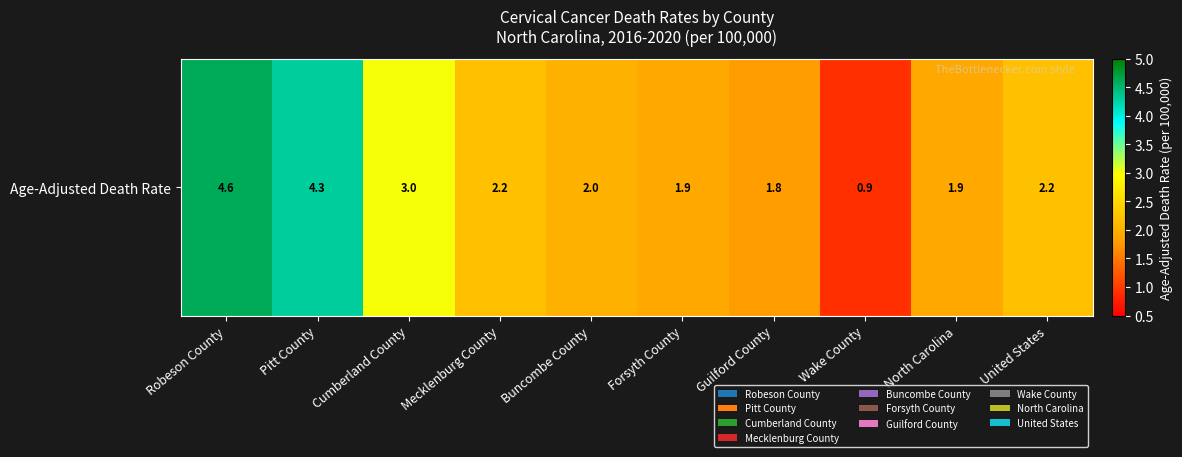

Approximately how many times larger is the value at Mecklenburg County compared to Guilford County?

1.2